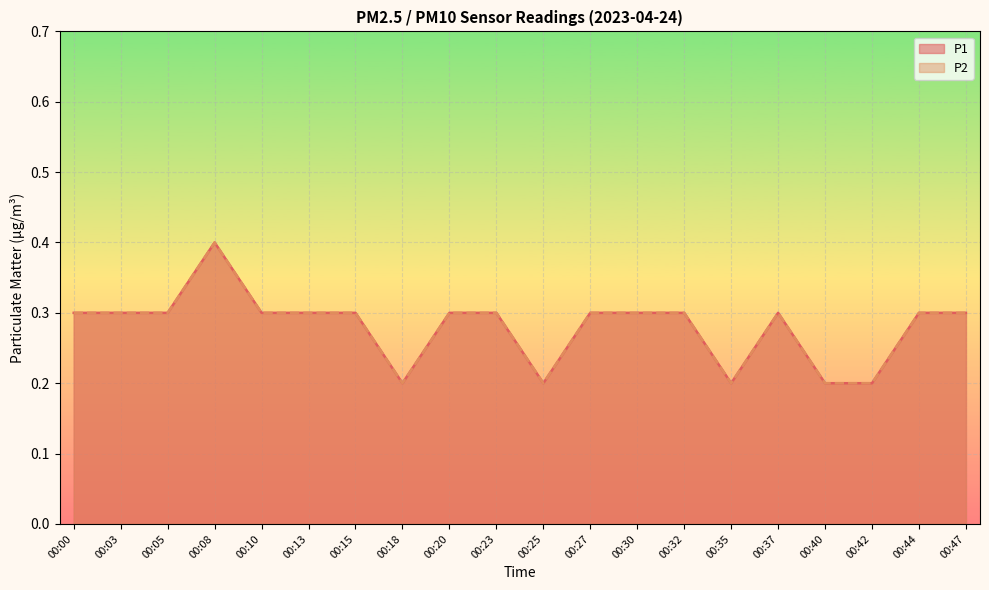

Reading left to right, transcribe all the data shown in this chart.

P1: 00:00=0.3	00:03=0.3	00:05=0.3	00:08=0.4	00:10=0.3	00:13=0.3	00:15=0.3	00:18=0.2	00:20=0.3	00:23=0.3	00:25=0.2	00:27=0.3	00:30=0.3	00:32=0.3	00:35=0.2	00:37=0.3	00:40=0.2	00:42=0.2	00:44=0.3	00:47=0.3
P2: 00:00=0.3	00:03=0.3	00:05=0.3	00:08=0.4	00:10=0.3	00:13=0.3	00:15=0.3	00:18=0.2	00:20=0.3	00:23=0.3	00:25=0.2	00:27=0.3	00:30=0.3	00:32=0.3	00:35=0.2	00:37=0.3	00:40=0.2	00:42=0.2	00:44=0.3	00:47=0.3